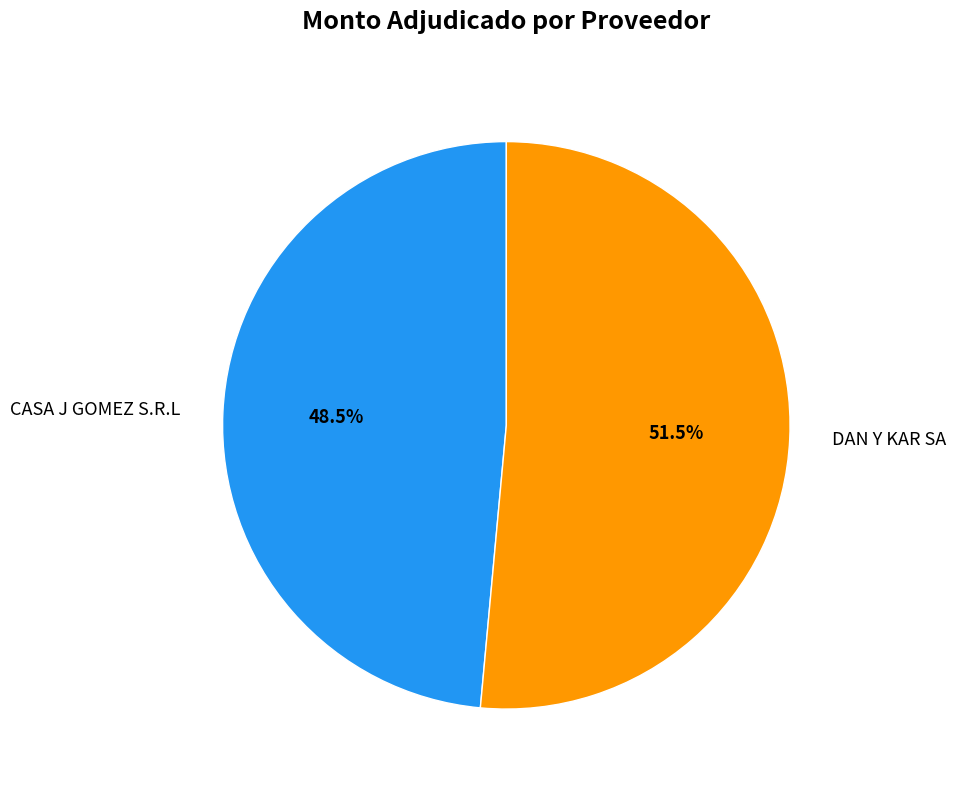

What portion of the pie excludes DAN Y KAR SA?

48.5%